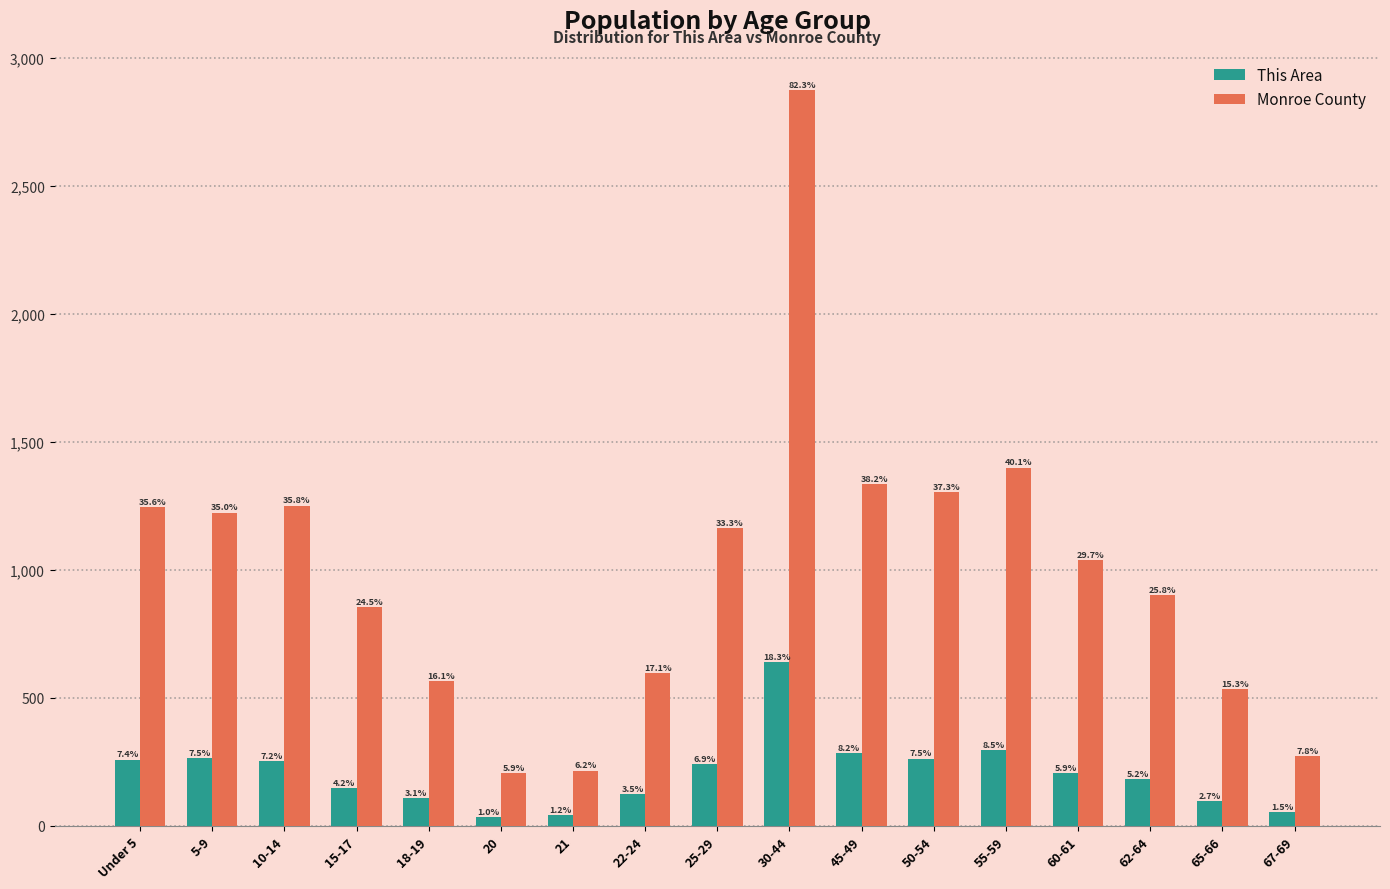

What are all the series names shown in the legend?

This Area, Monroe County